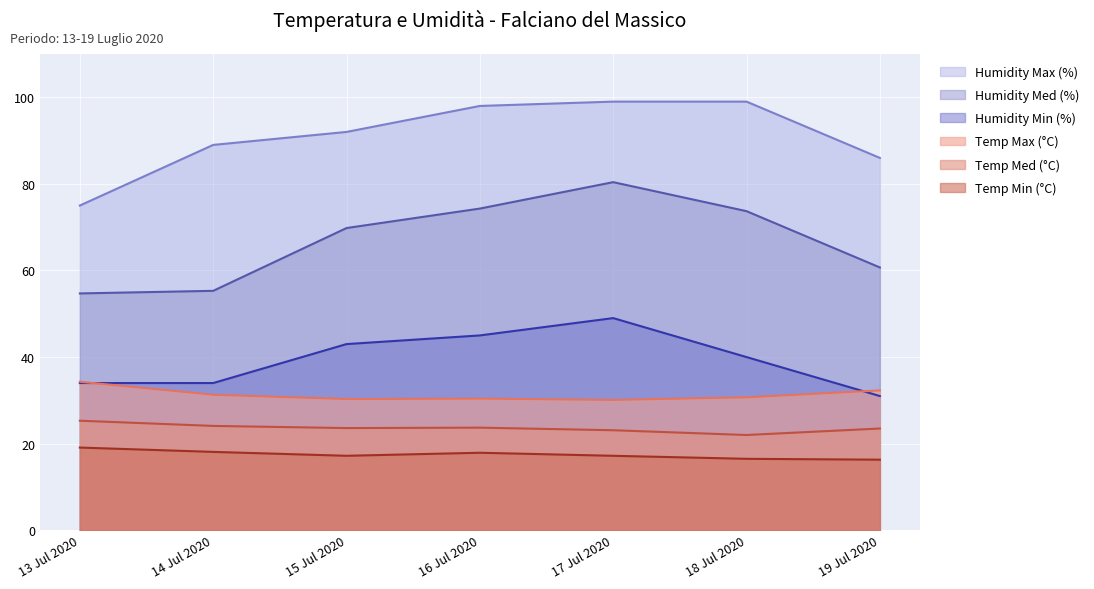

Which has a higher value, 2020-07-19 or 2020-07-18?

2020-07-19